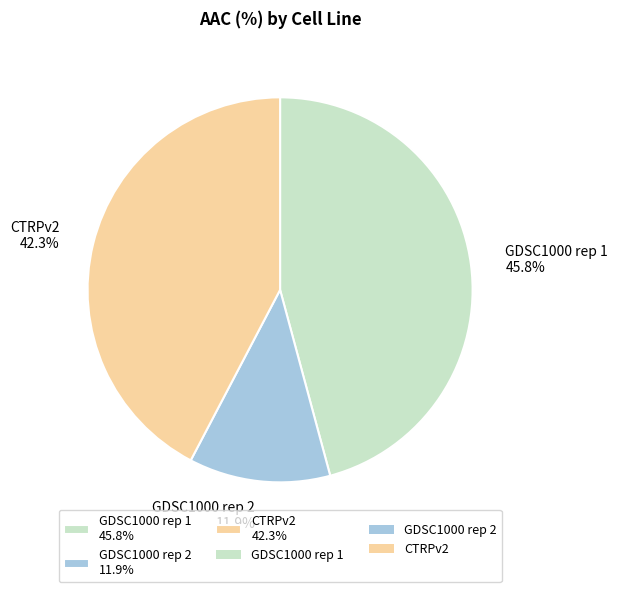

To the nearest percent, what percentage of the pie is CTRPv2?

42%